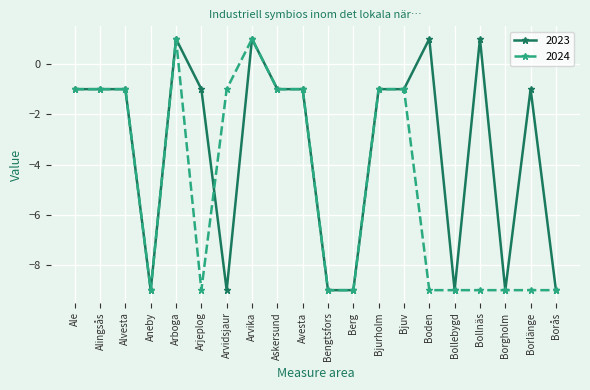

How many values in 2023 are above zero?

4